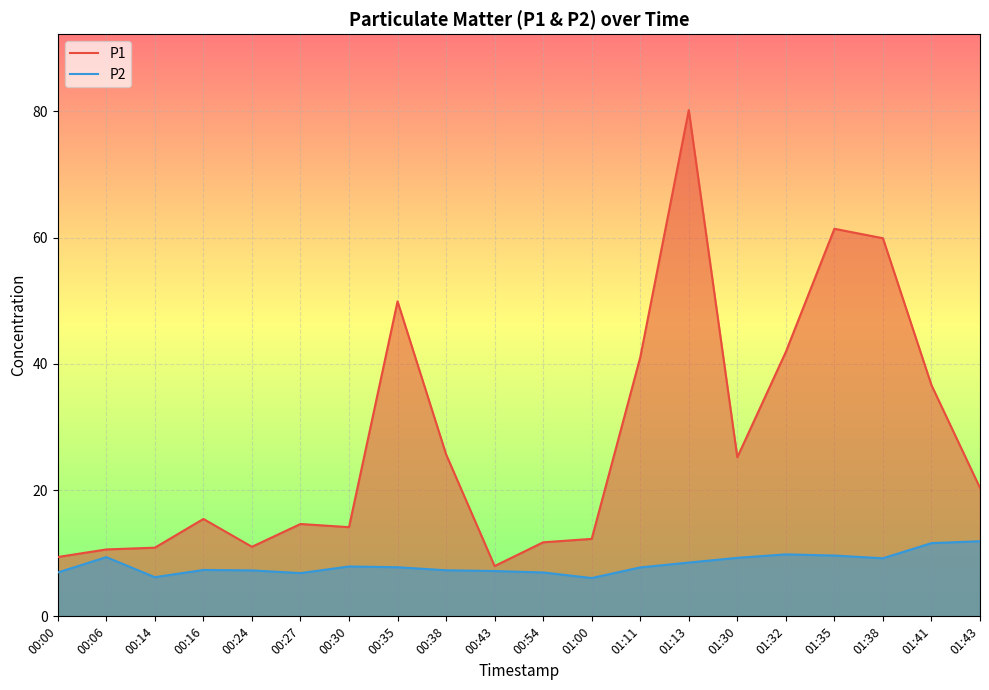

What is the smallest value displayed?

6.1